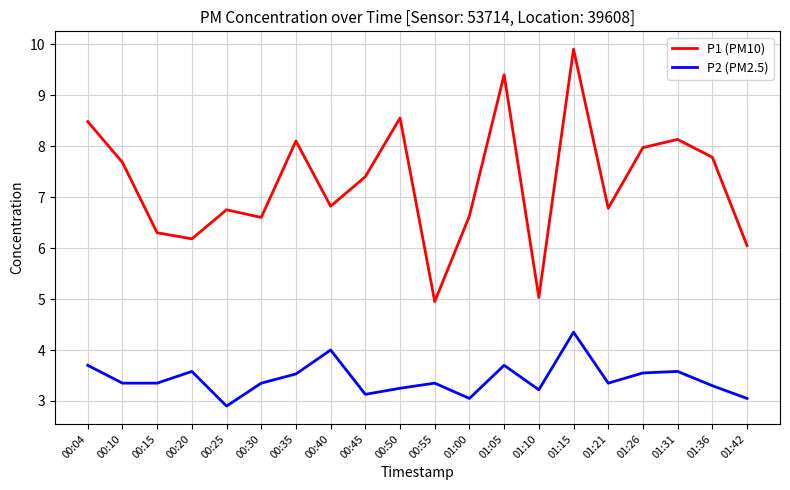

True or false: P1 (PM10) has a value of 10.2 at 00:45.

False